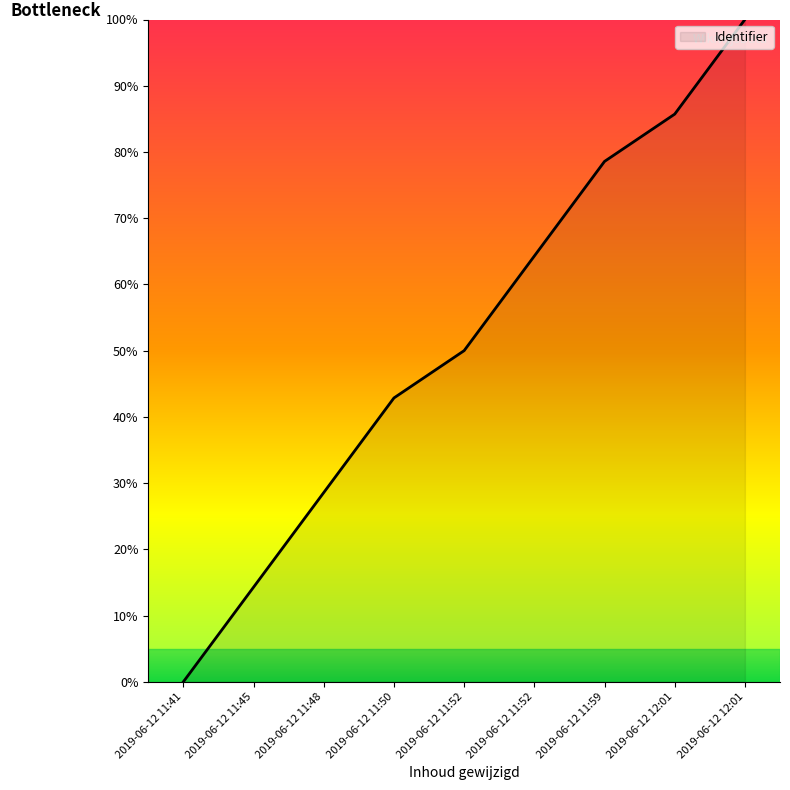

Does the chart have visible grid lines?

No